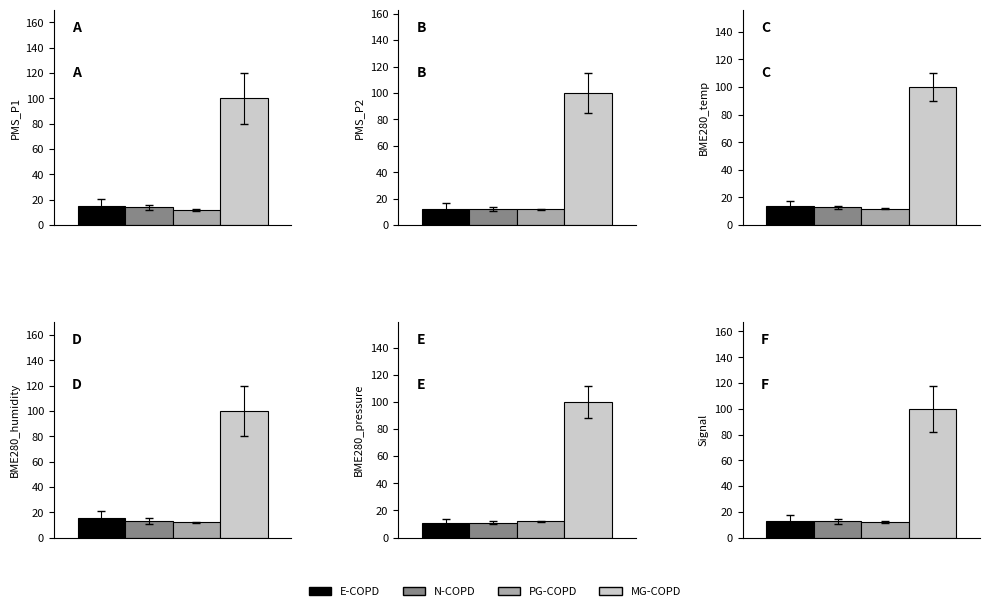

What position from the left is BME280_temperature?

3